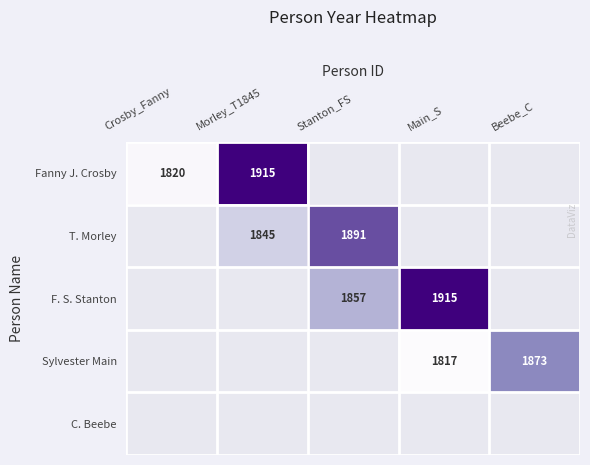

Is it true that Fanny J. Crosby equals 1915 at Morley_T1845?

True